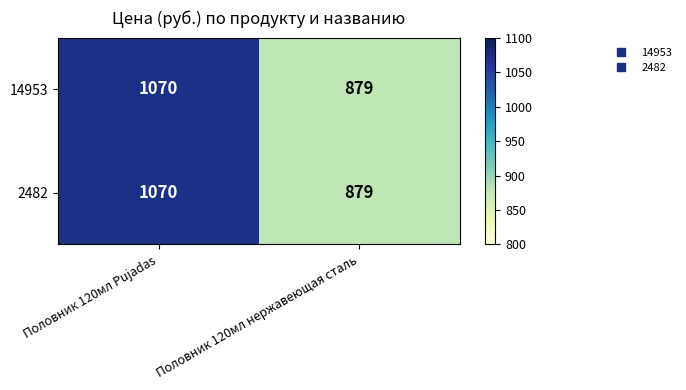

What is the minimum value shown in the chart?

879